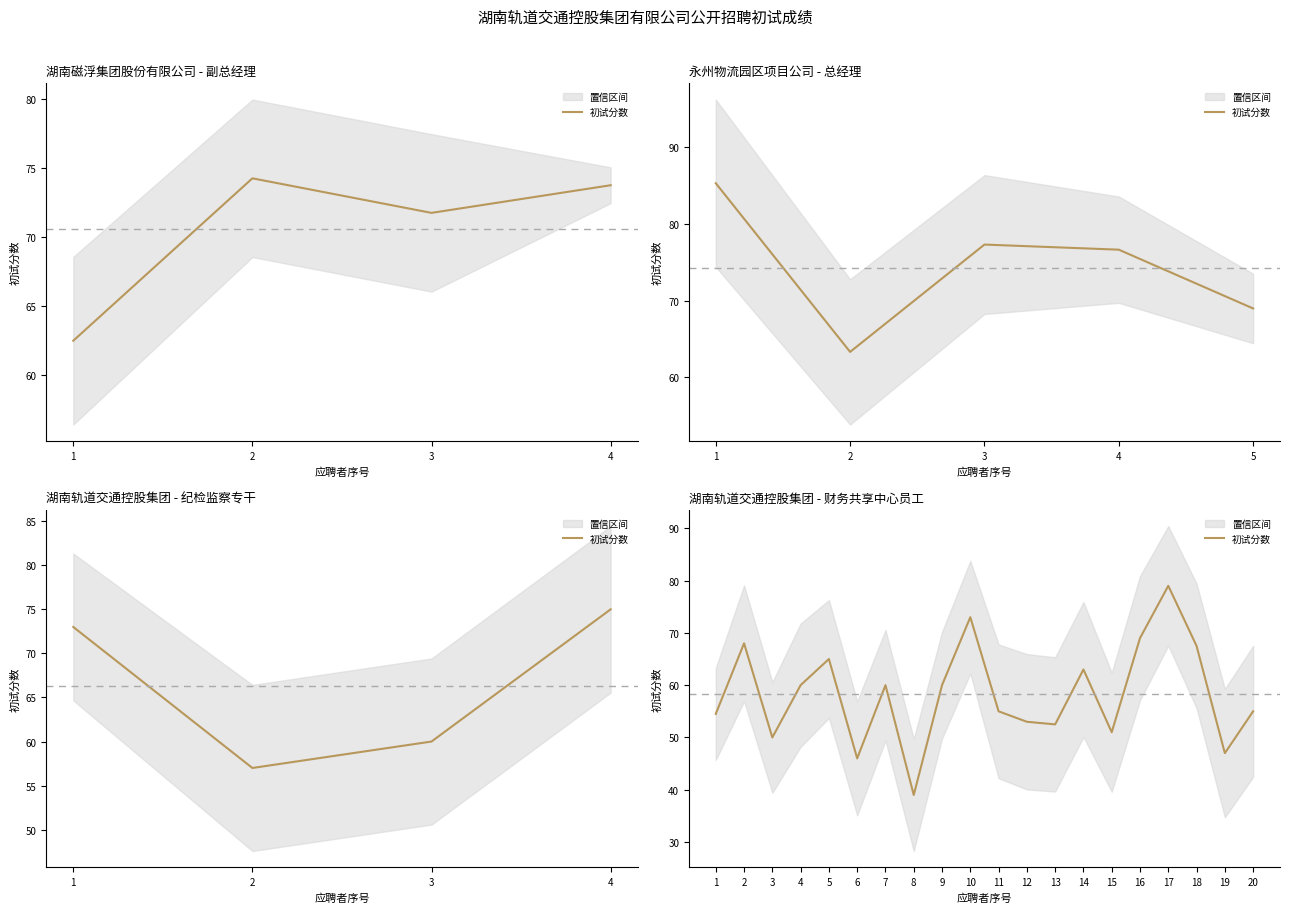

Does the chart have visible grid lines?

No